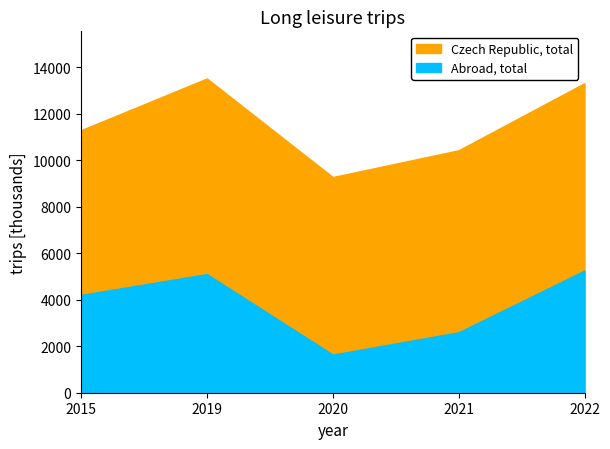

Which series has the largest range (max minus min)?

Abroad, total